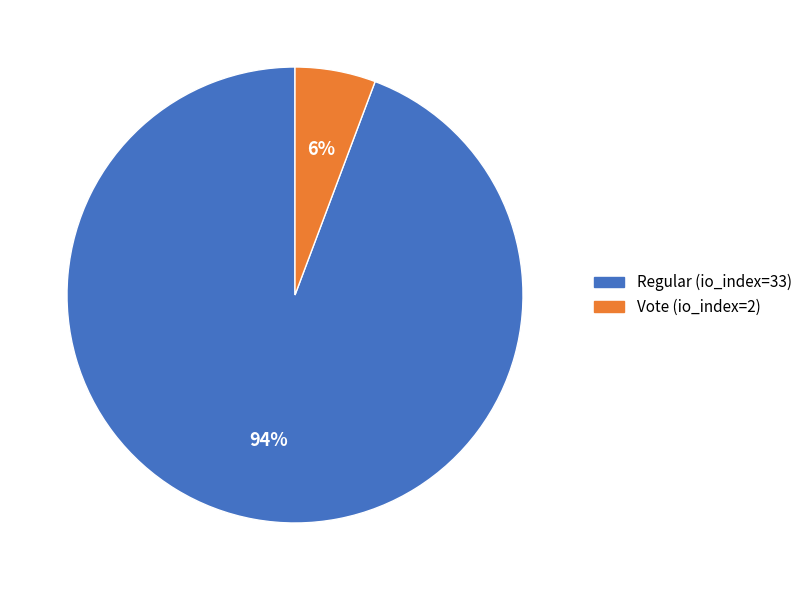

Between Vote (io_index=2) and Regular (io_index=33), which is larger?

Regular (io_index=33)